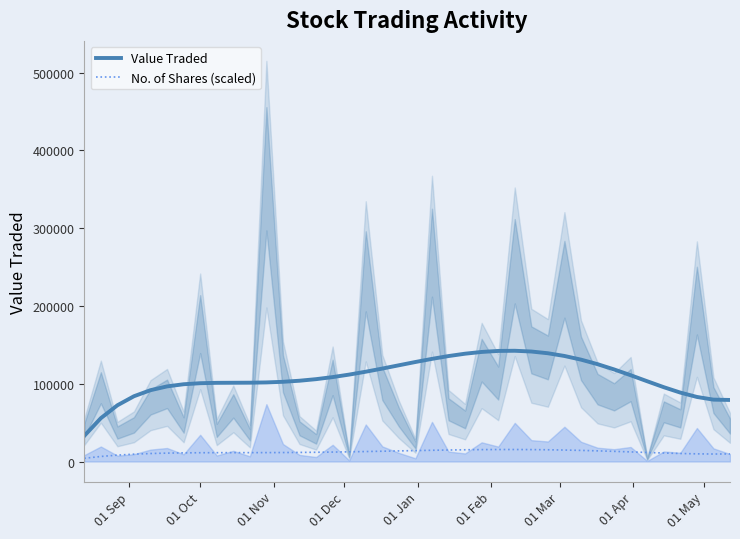

True or false: Value Traded and No. of Shares (scaled) intersect in this chart.

False